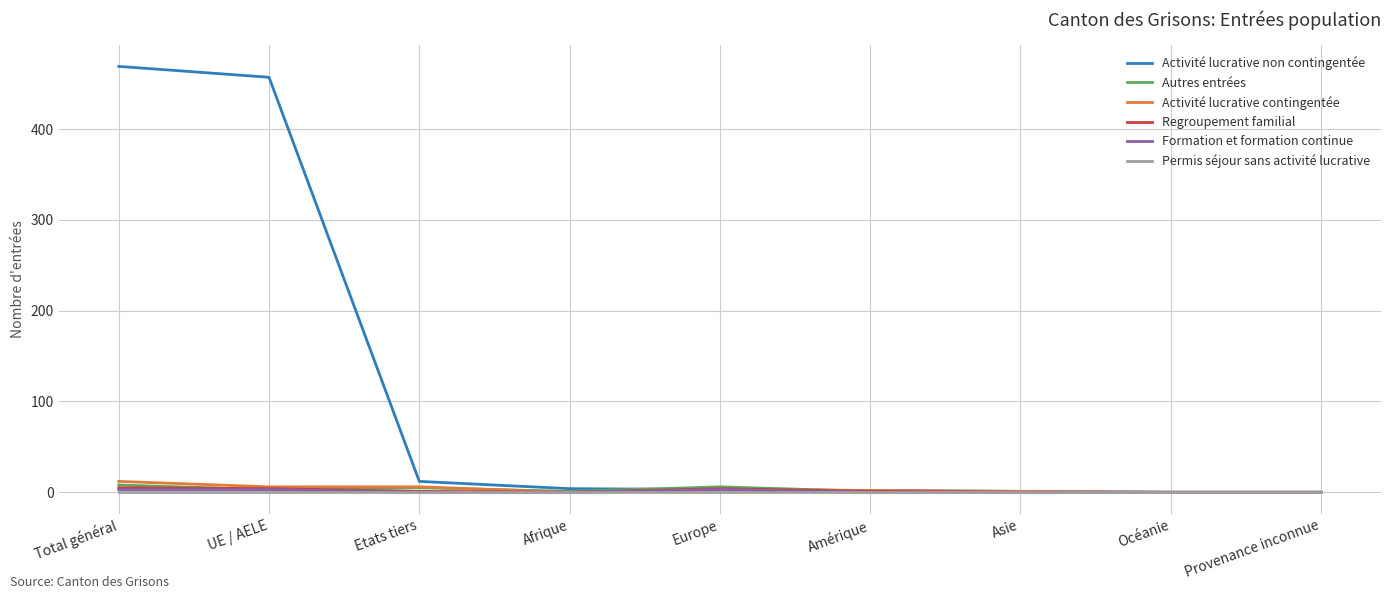

Which series changed the most between UE / AELE and Amérique?

Activité lucrative non contingentée